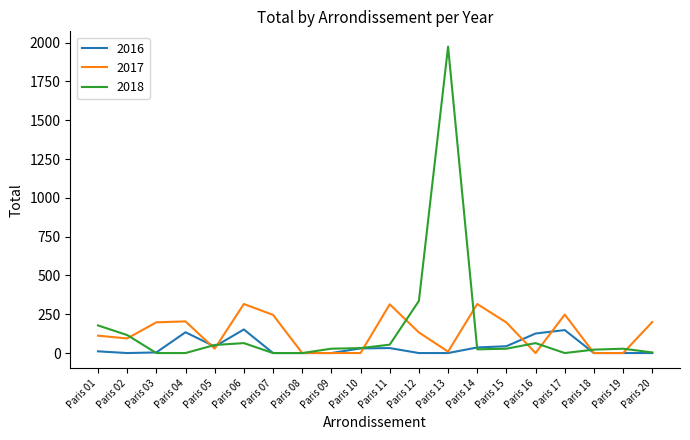

Rank the series by their maximum value, from highest to lowest.

2018, 2017, 2016